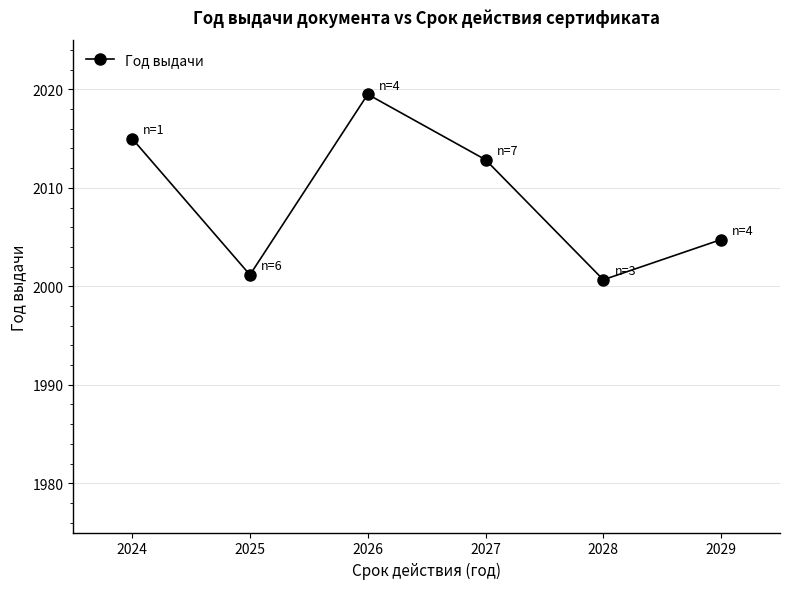

Where is the data nearest to the value 2010?

2027